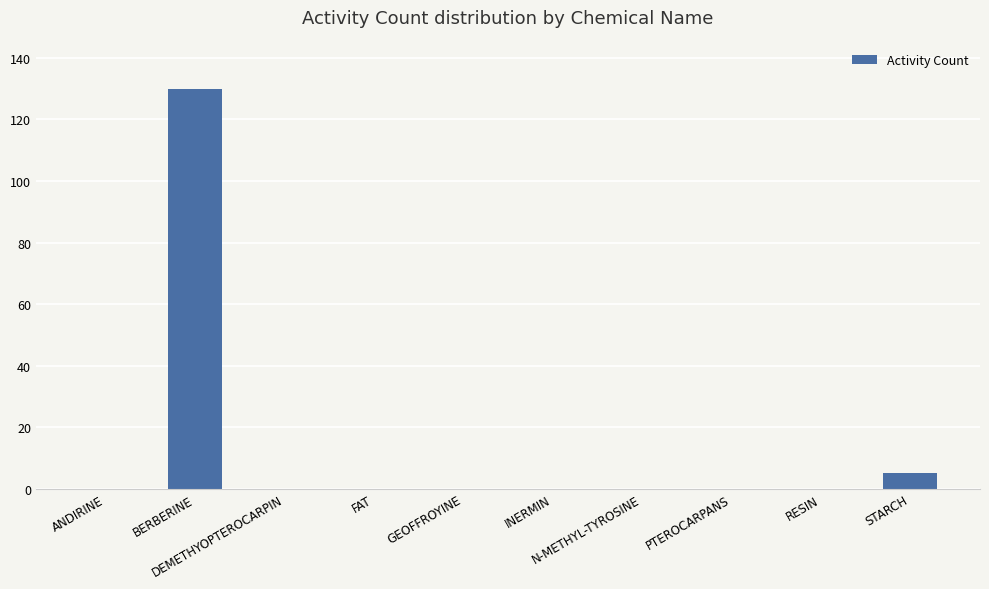

Reading left to right, transcribe all the data shown in this chart.

0	130	0	0	0	0	0	0	0	5